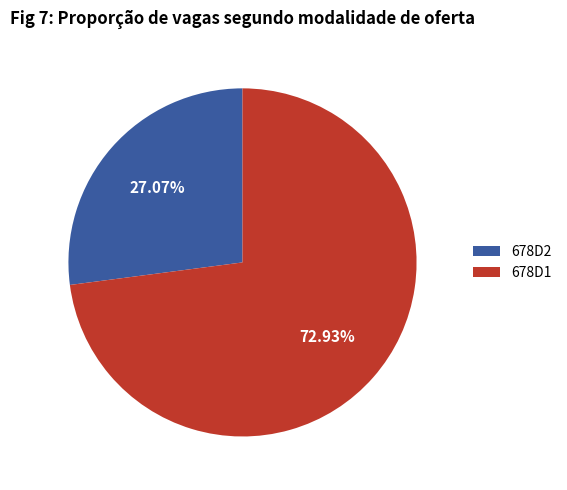

Do 678D1 and 678D2 together represent more than half of the pie?

Yes